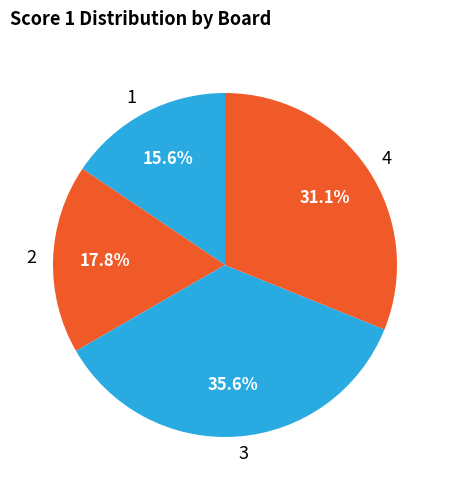

To the nearest percent, what portion does 4 represent?

31%